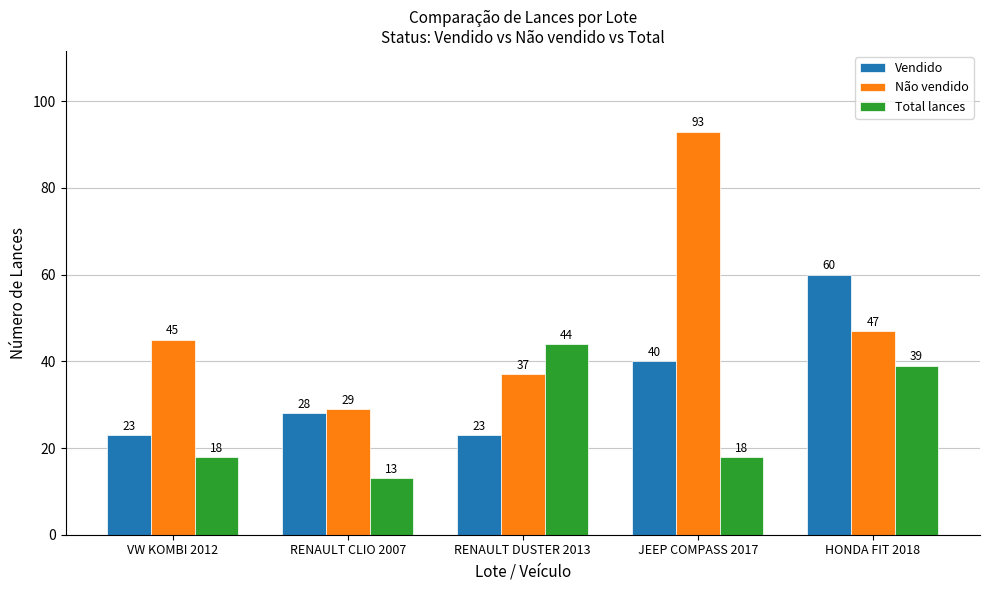

Does the chart contain stacked bars?

No